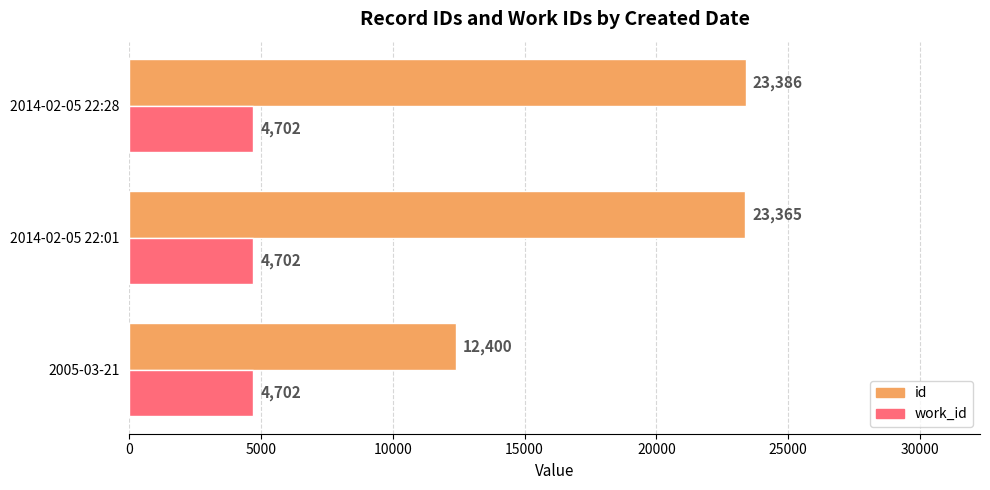

What is the total value across all series at 2005-03-21?

17102